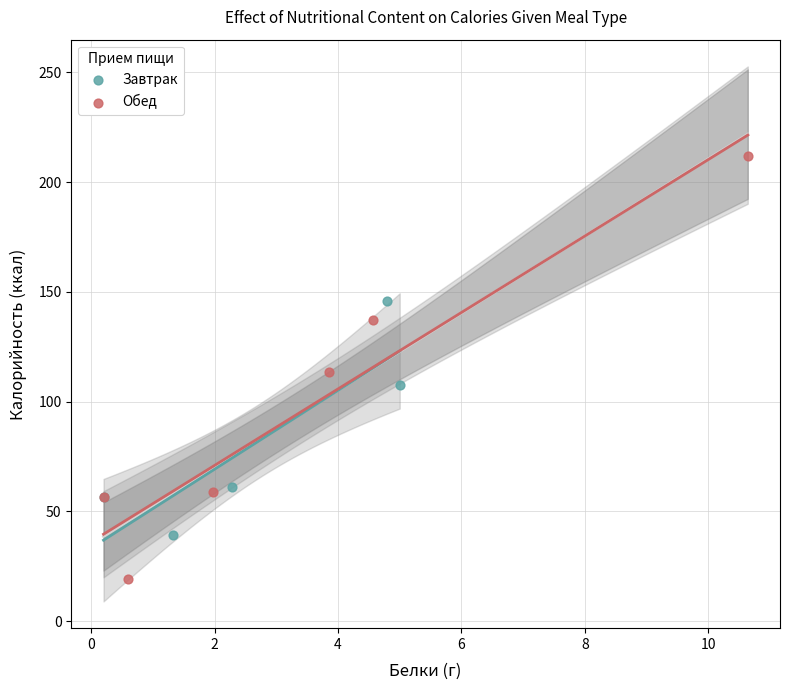

Which series contains the lowest Y value?

Обед